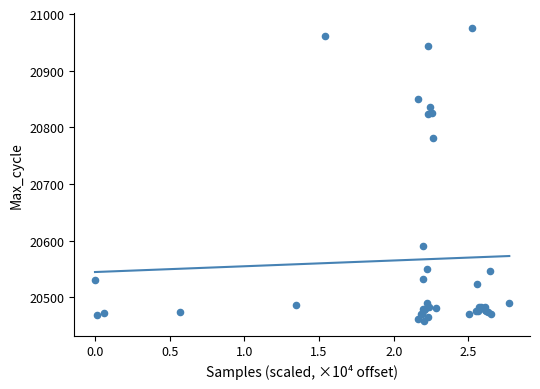

What Y value in the scatter plot is closest to 20717?

20782